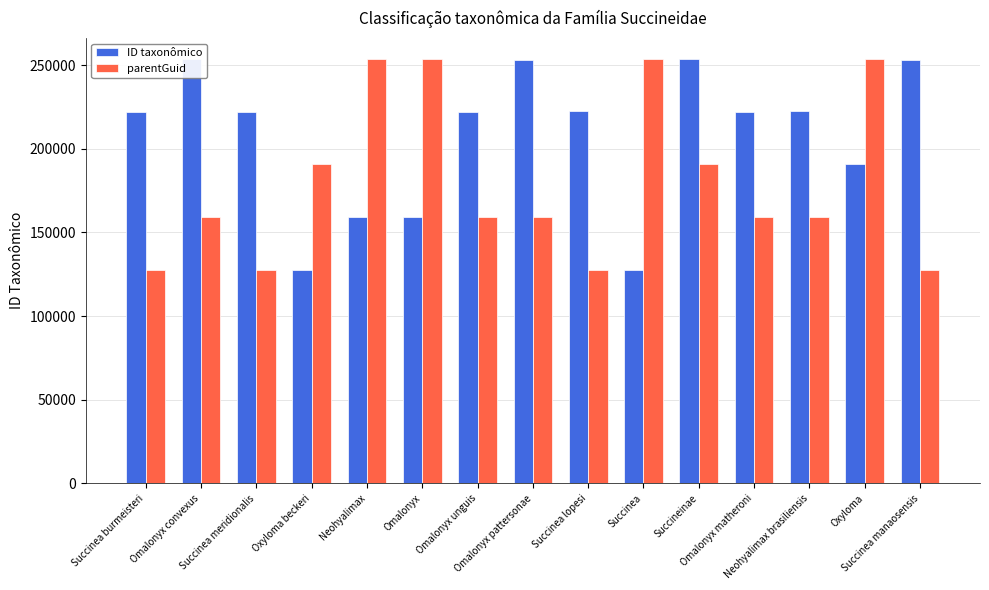

At how many categories does at least one series exceed 196441?

14